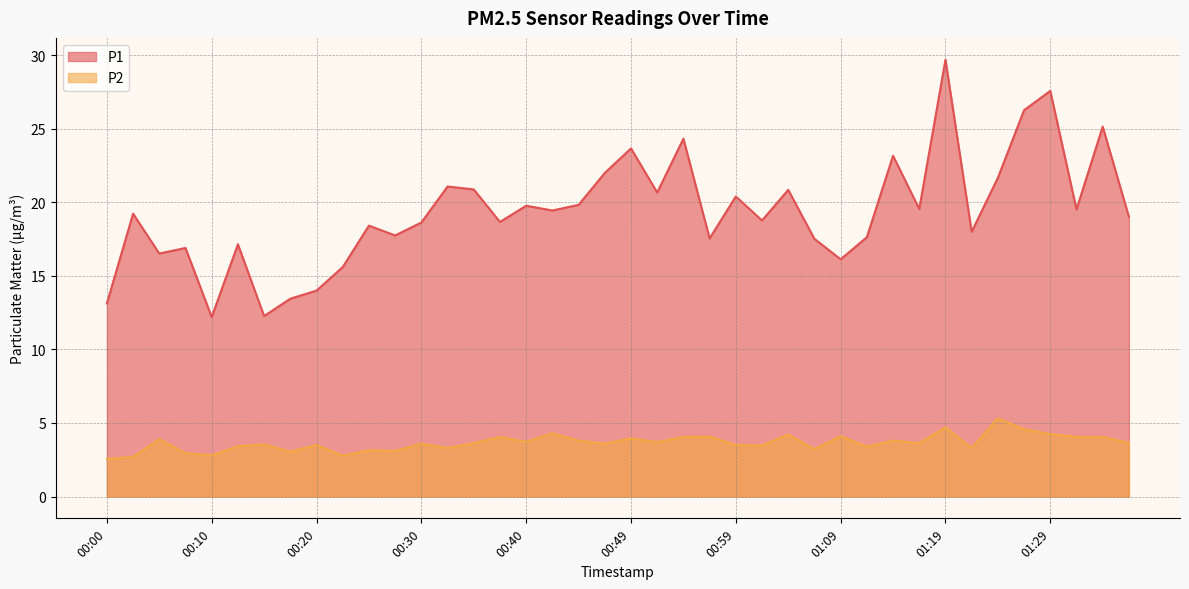

What is the total value across all series at 00:45?

23.6